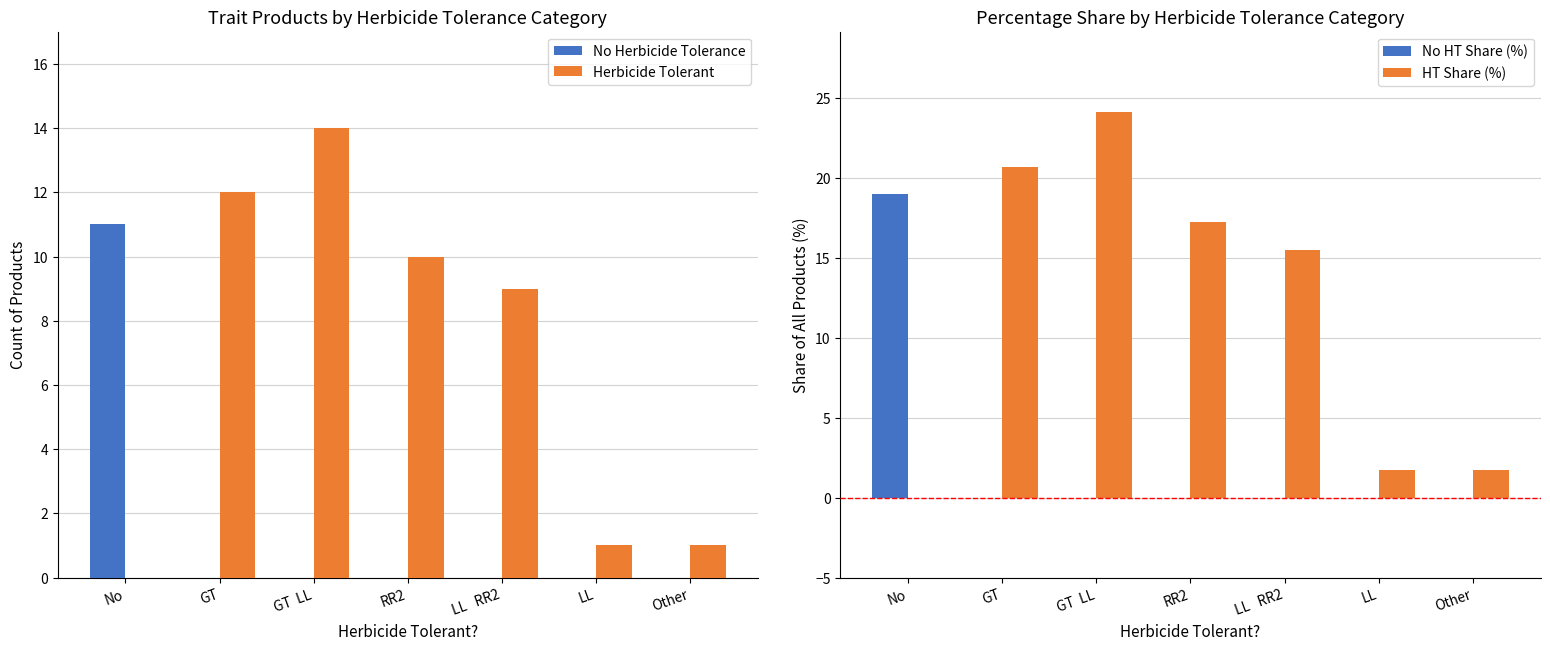

At which category is the sum across all series the highest?

GT  LL